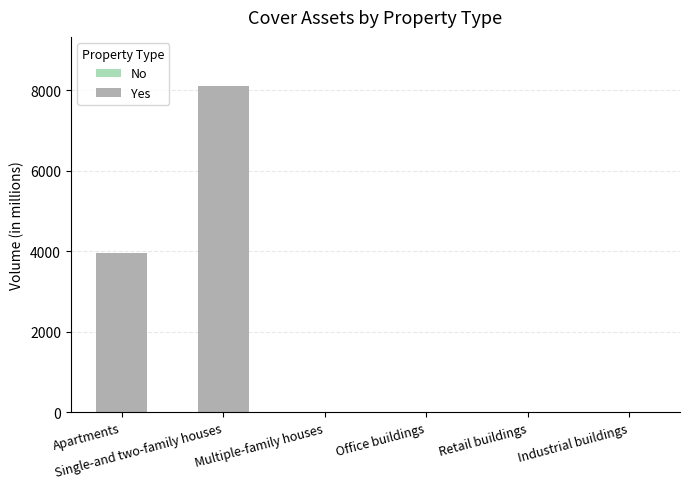

What is the sum of all values?

12078.4